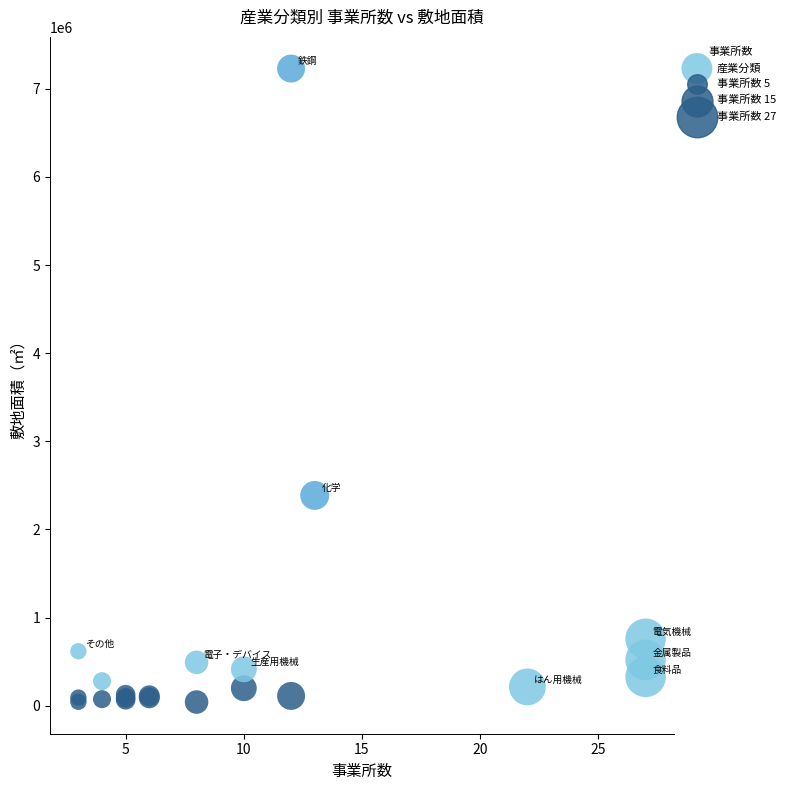

What Y value in the scatter plot is closest to 3635266?

2385991